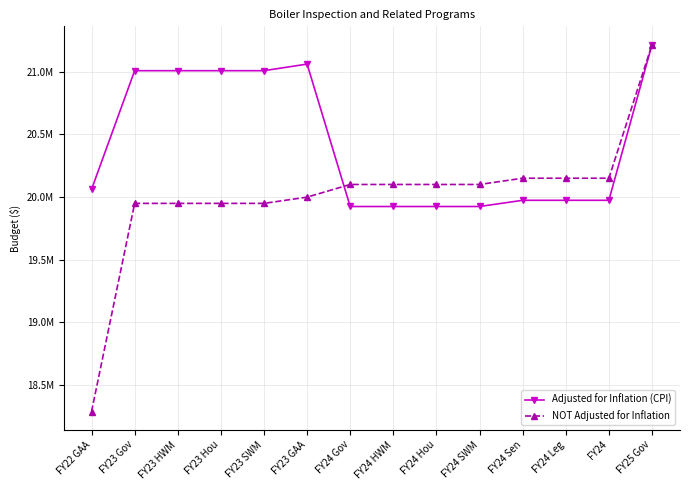

Reading left to right, what are all the values shown in this chart?

Adjusted for Inflation (CPI): FY22 GAA=20061113	FY23 Gov=21010099	FY23 HWM=21010100	FY23 Hou=21010100	FY23 SWM=21010099	FY23 GAA=21062759	FY24 Gov=19924118	FY24 HWM=19924118	FY24 Hou=19924118	FY24 SWM=19924118	FY24 Sen=19973680	FY24 Leg=19973680	FY24=19973680	FY25 Gov=21218063
NOT Adjusted for Inflation: FY22 GAA=18284593	FY23 Gov=19949016	FY23 HWM=19949017	FY23 Hou=19949017	FY23 SWM=19949016	FY23 GAA=19999017	FY24 Gov=20100254	FY24 HWM=20100254	FY24 Hou=20100254	FY24 SWM=20100254	FY24 Sen=20150254	FY24 Leg=20150254	FY24=20150254	FY25 Gov=21218063